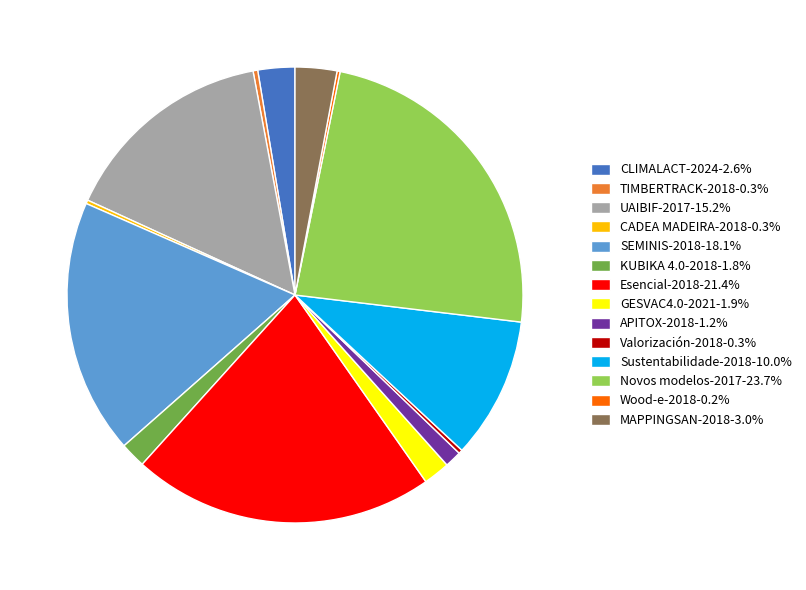

Approximately how many times larger is the value at GESVAC4.0-2021-1.9% compared to KUBIKA 4.0-2018-1.8%?

1.0